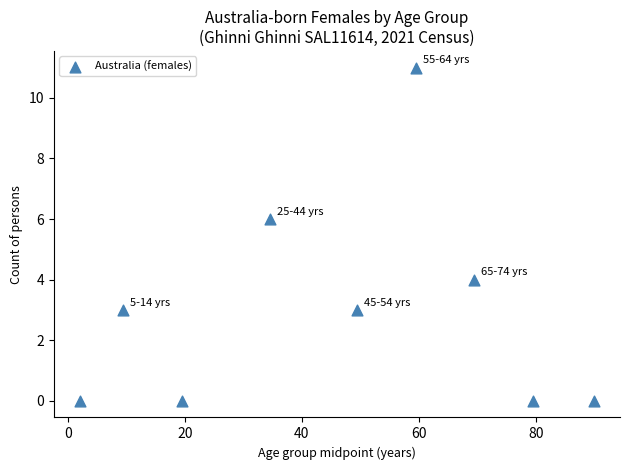

What is the average Y value?

3